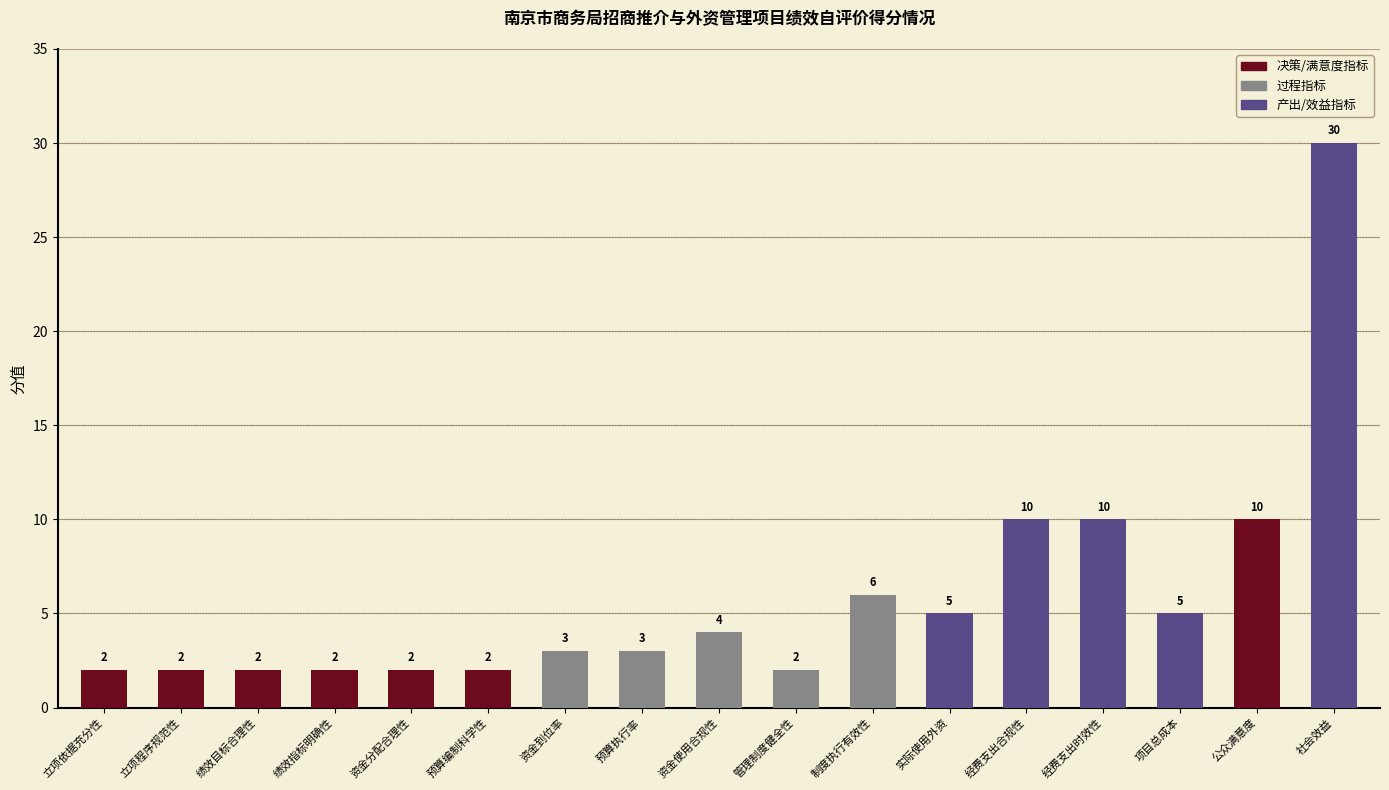

The value at 经费支出合规性 is 10. True or false?

True